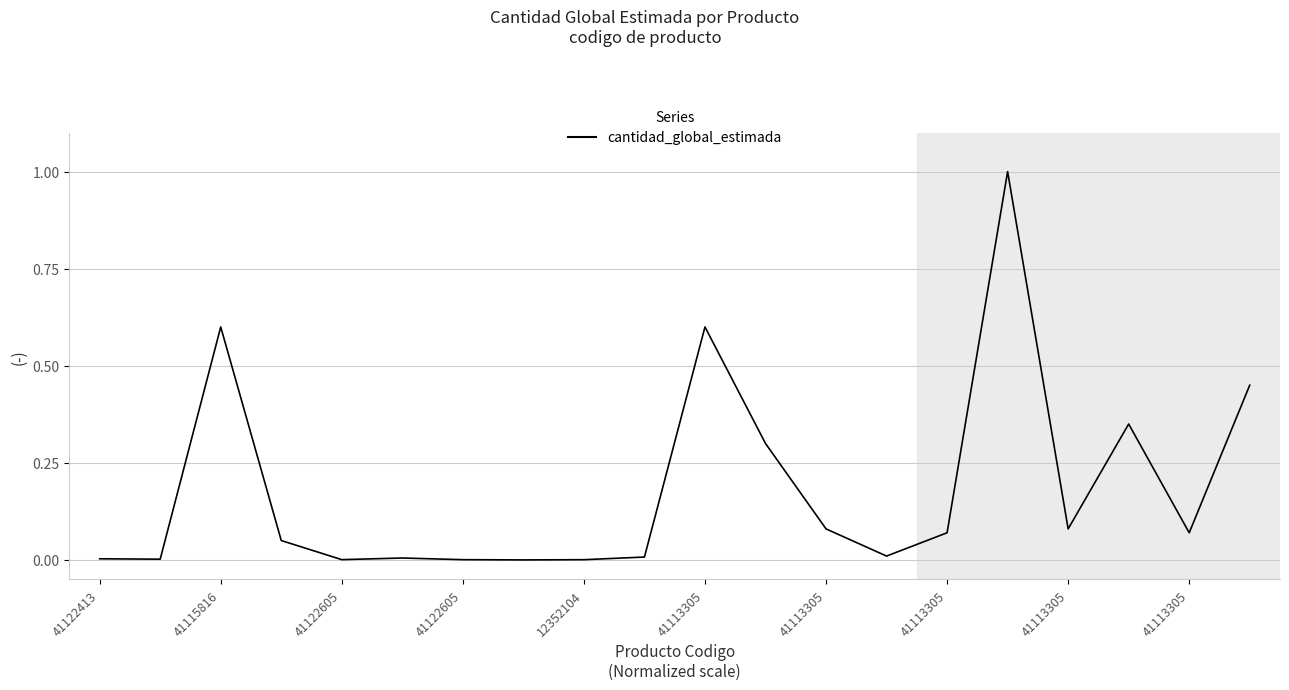

What is the greatest value displayed?

1.0